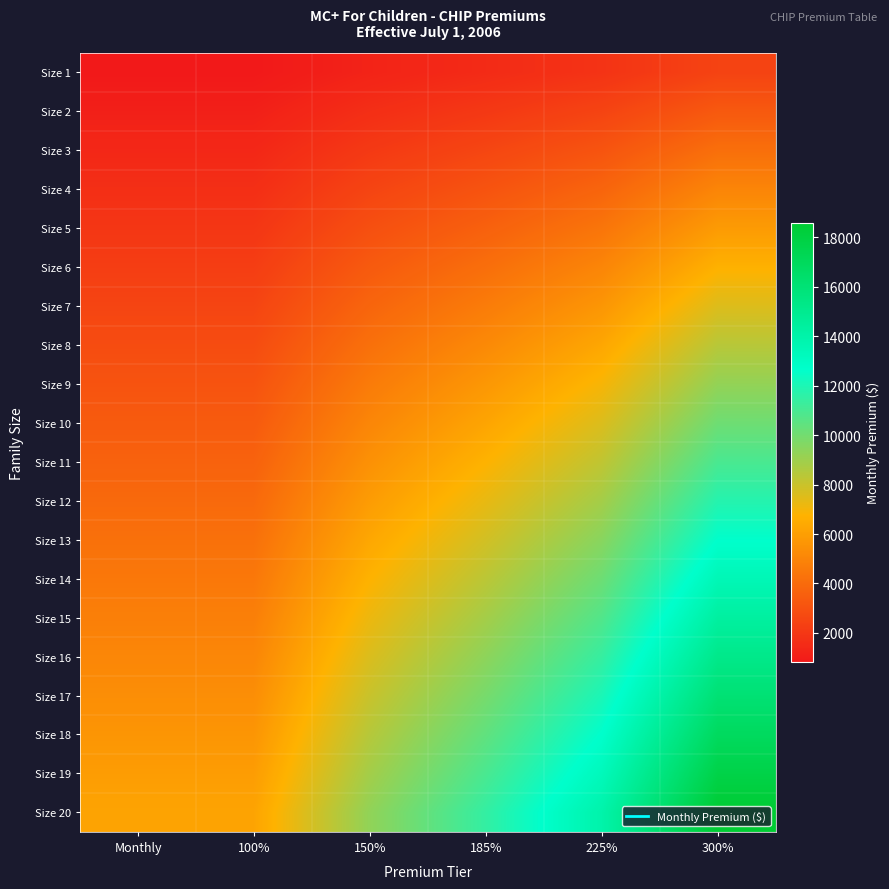

Count the number of categories in the chart.

6